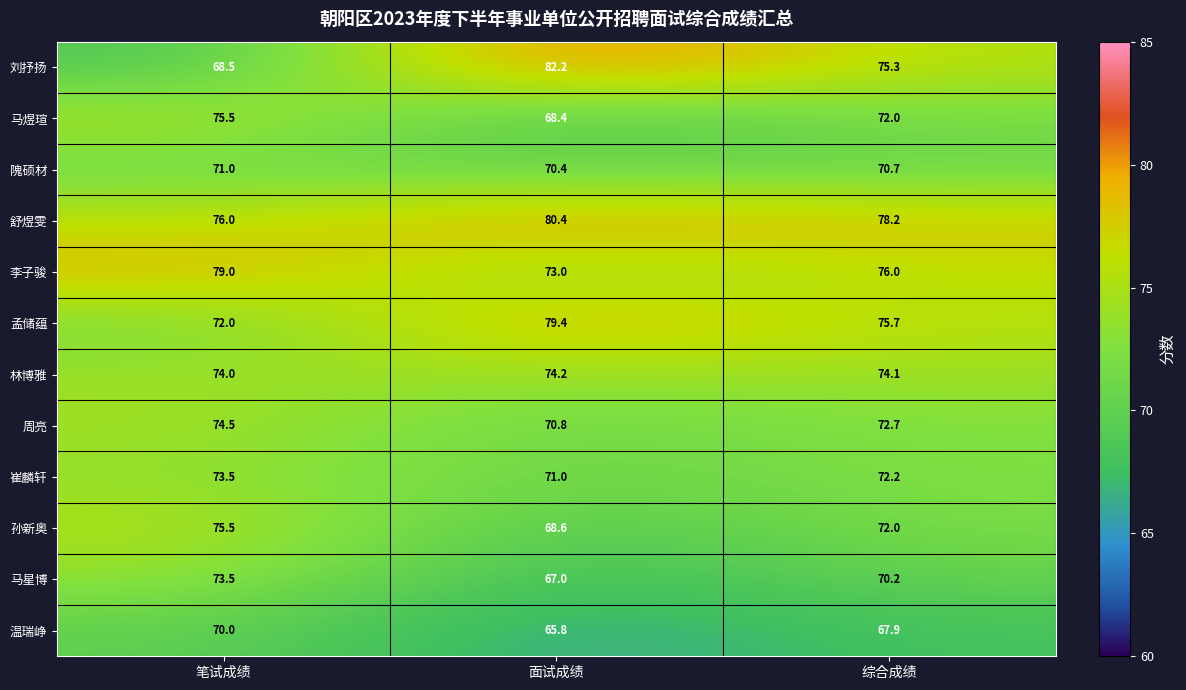

The value of 周亮 at 综合成绩 is 72.7. True or false?

True